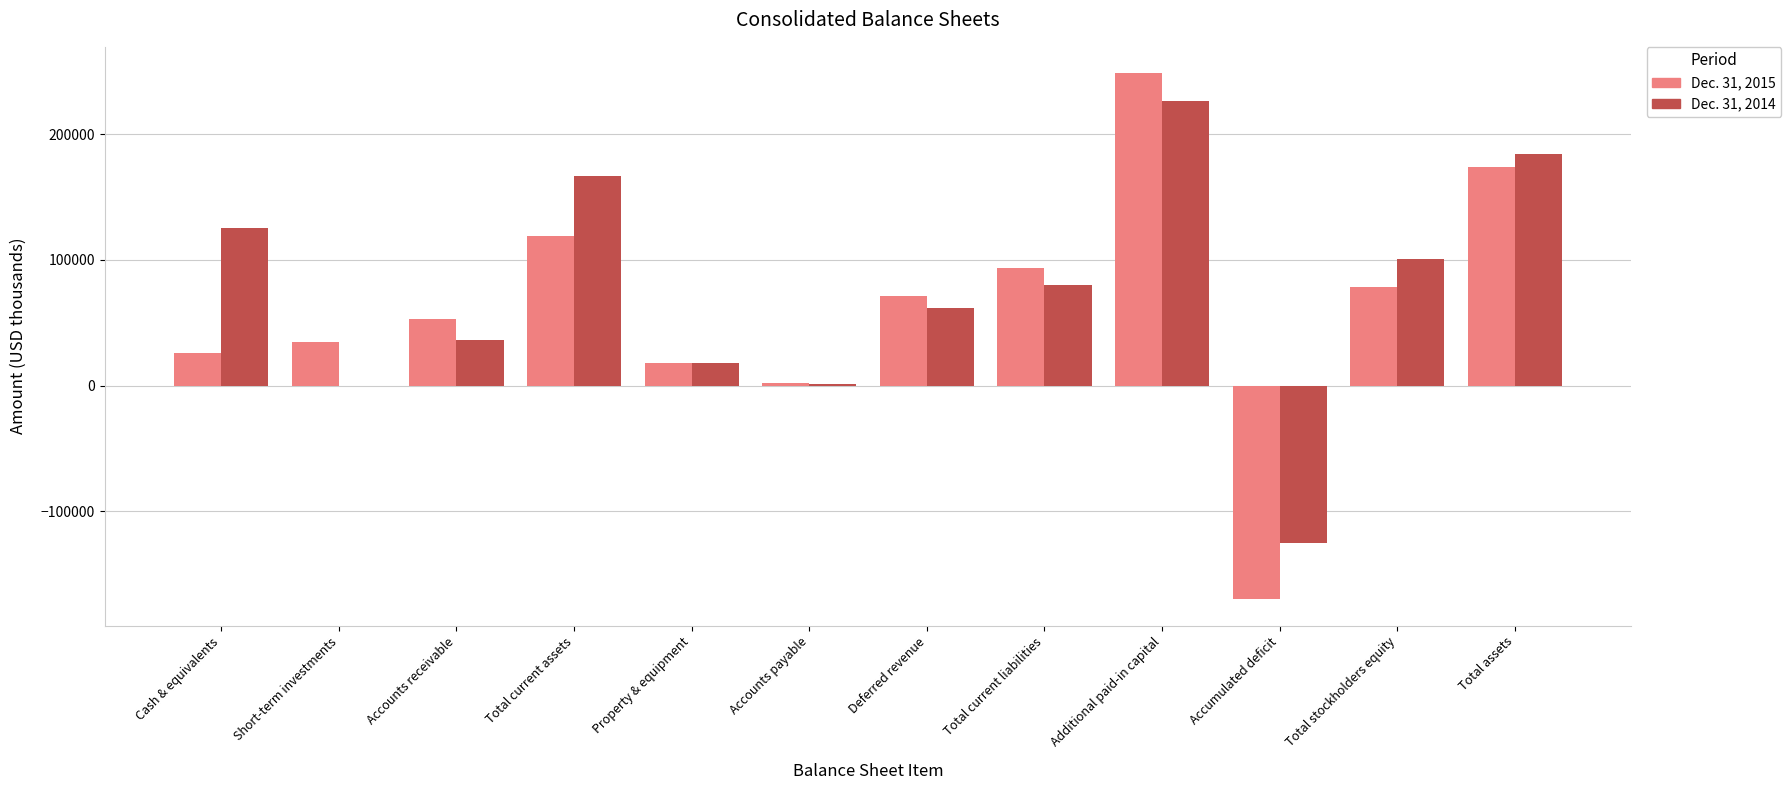

Which series has the largest total across all categories?

Dec. 31, 2014